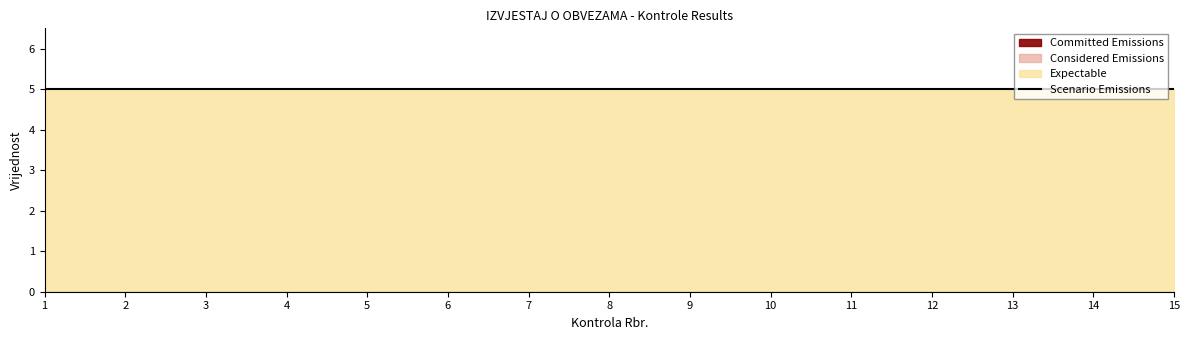

True or false: Considered Emissions has more than 1 points higher than both neighbors.

False